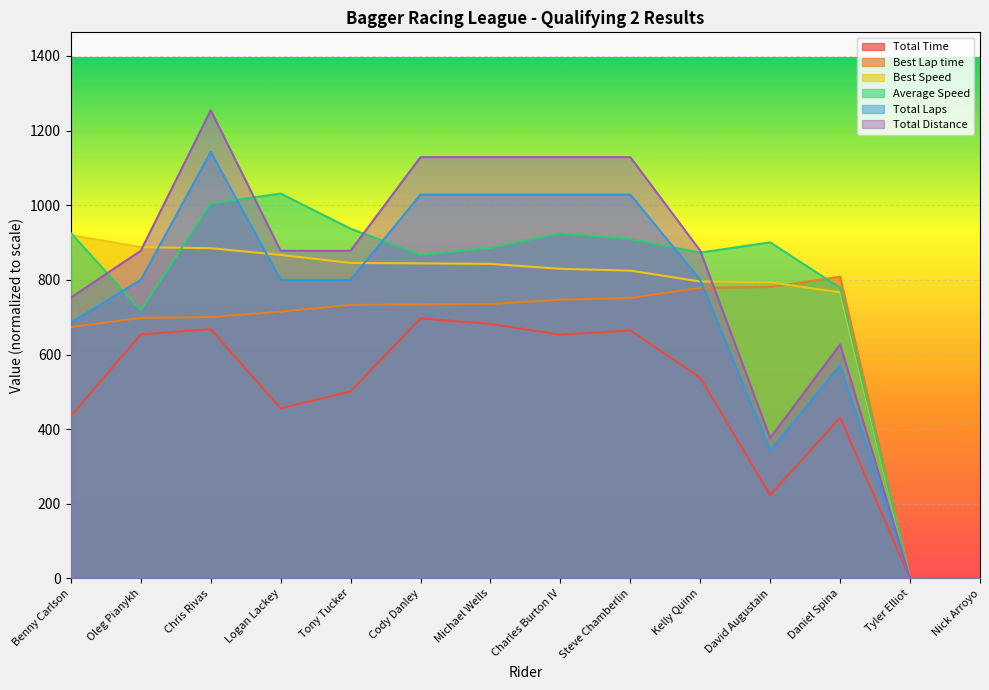

List the labels in order of Best Speed value, largest first.

Benny Carlson, Oleg Pianykh, Chris Rivas, Logan Lackey, Tony Tucker, Cody Danley, Michael Wells, Charles Burton IV, Steve Chamberlin, Kelly Quinn, David Augustain, Daniel Spina, Tyler Elliot, Nick Arroyo